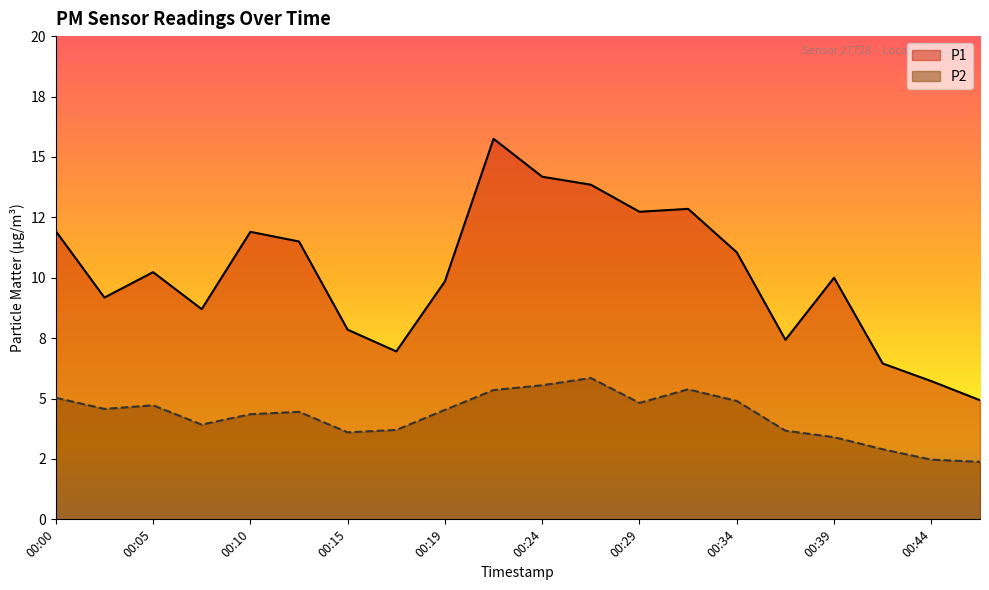

True or false: P1 and P2 cross at least once.

False